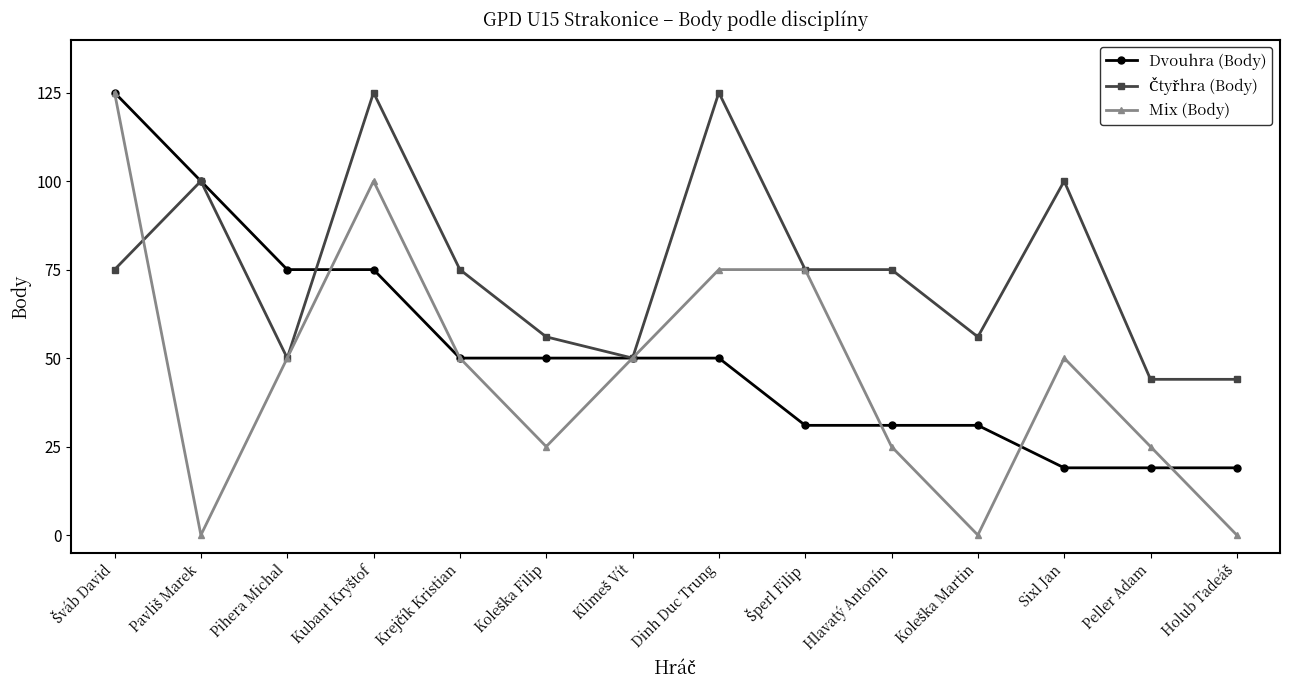

Which series has the largest range (max minus min)?

Mix (Body)